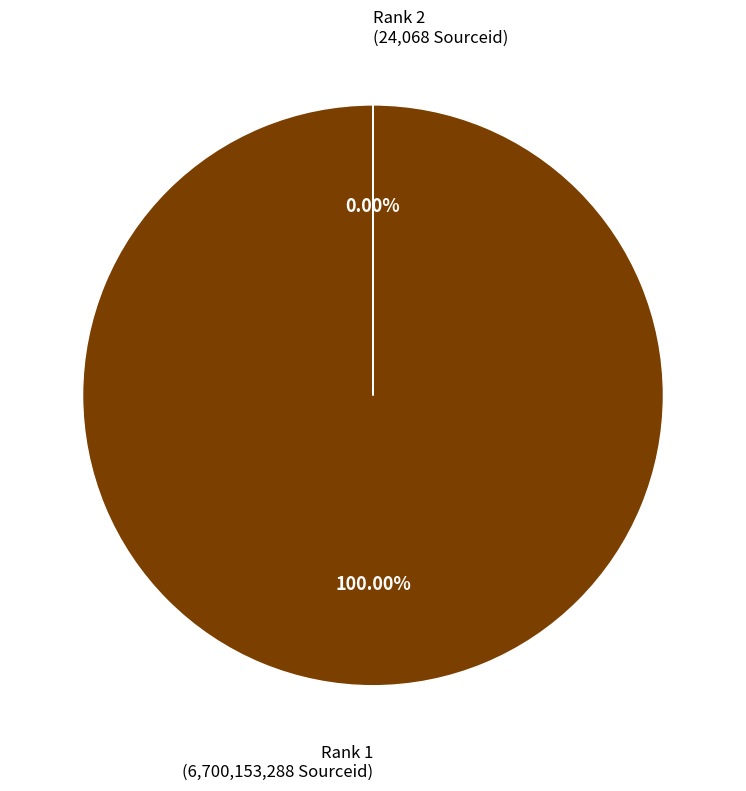

To the nearest percent, what is the average slice percentage?

50%